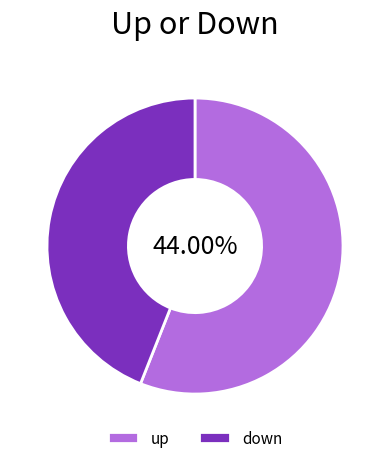

What is the ratio of the value at down to the value at up?

0.8